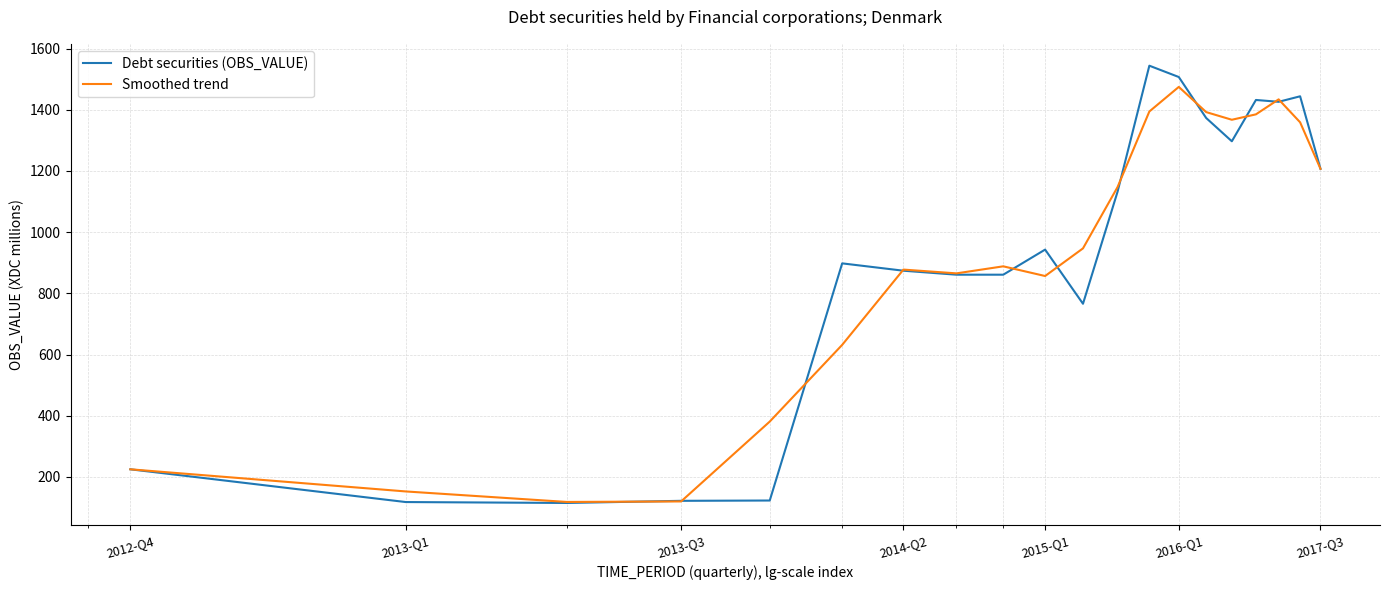

How many lines are shown in the chart?

2